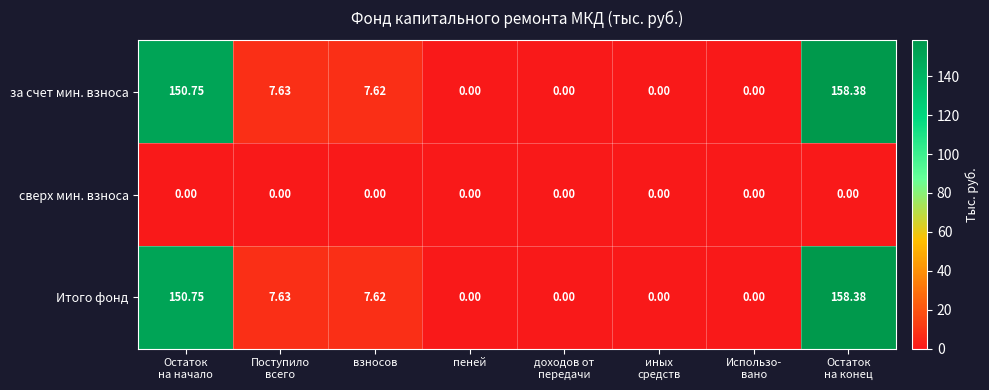

How many values in the за счет мин. взноса series exceed 7?

4